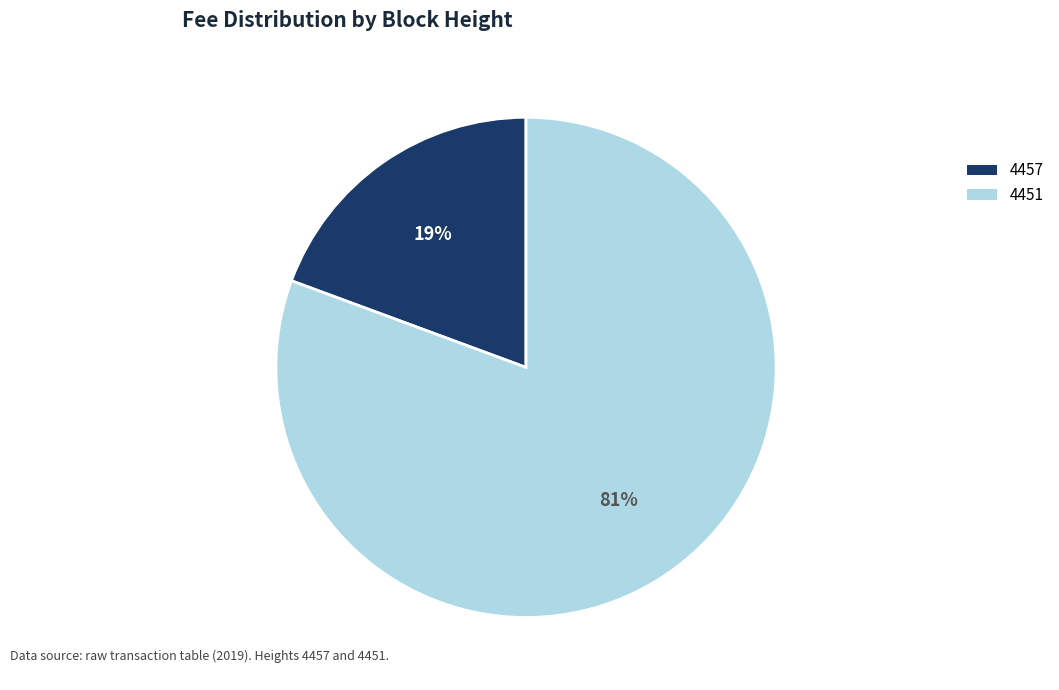

Which category has the smallest portion of the pie?

4457